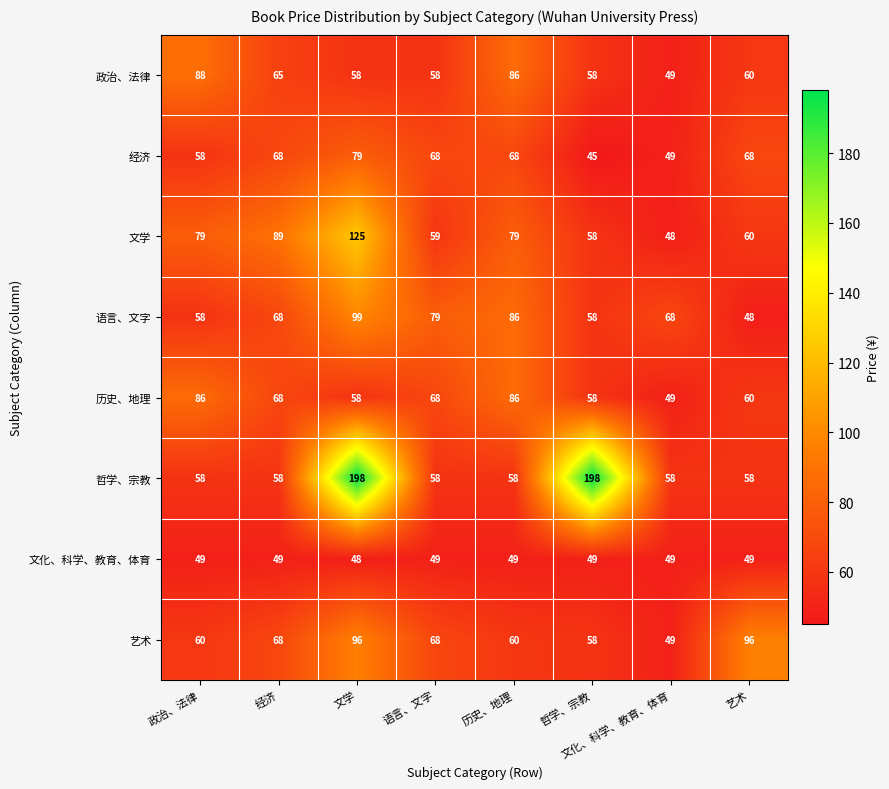

Count the number of data series in this chart.

8